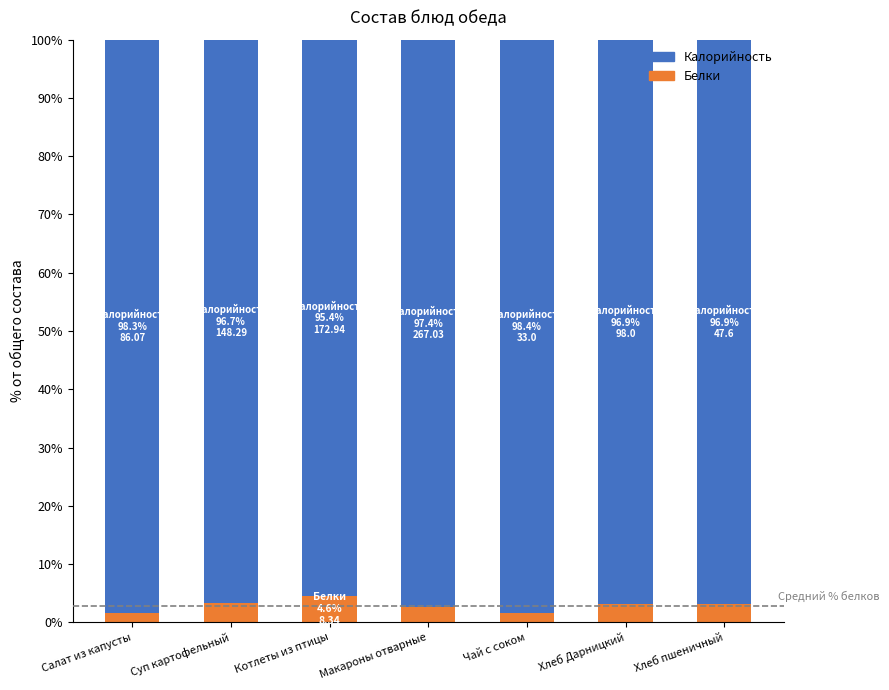

Does the chart contain stacked bars?

Yes